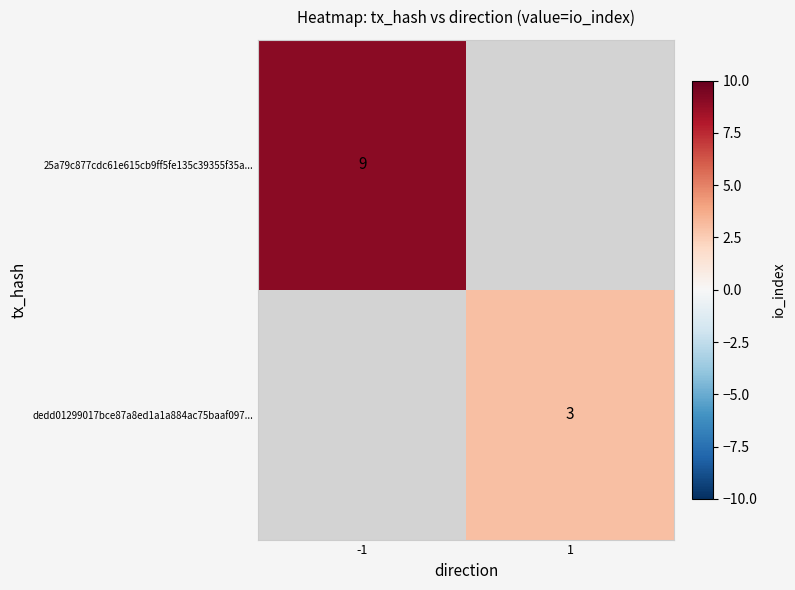

At how many categories does at least one series exceed 8?

1